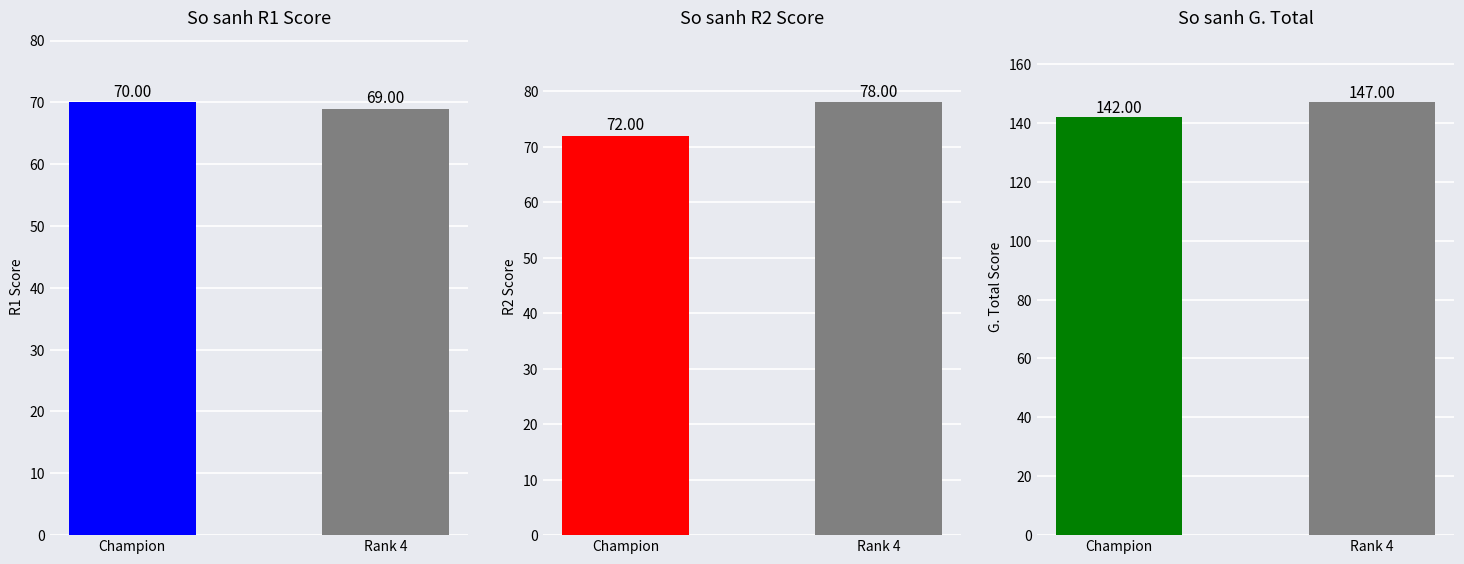

What is the sum of all R1 values?

139